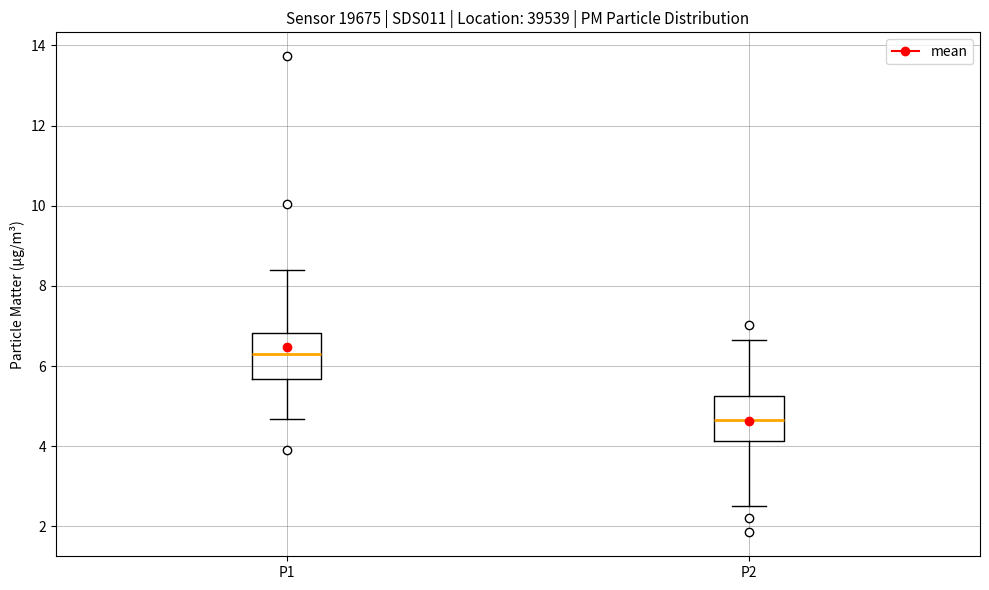

Reading left to right, read every box against the y-axis: the position of its median line, the range the box covers, and the ends of its whiskers. The values are not printed on the chart, so give them approximately, as read against the axis.

P1: median 6.2, box 5.6 to 6.8, whiskers 4.6 to 8.4
P2: median 4.6, box 4.2 to 5.2, whiskers 2.6 to 6.6